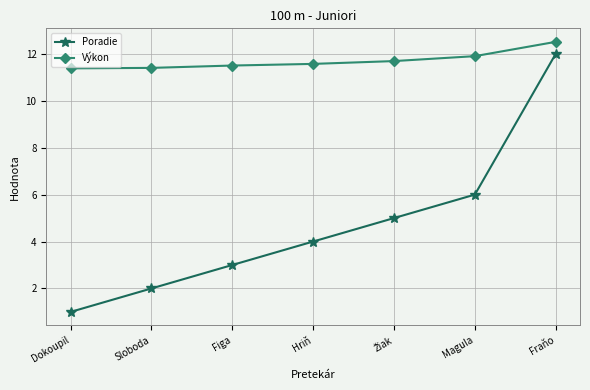

Which category has the lowest value across all series?

Dokoupil